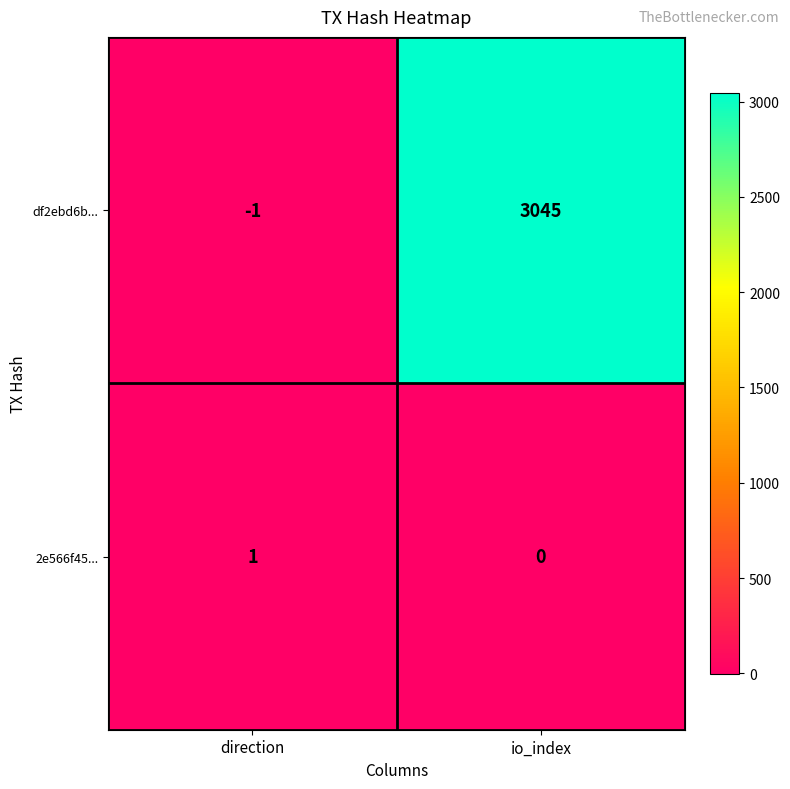

What is the sum of all df2ebd6b... values?

3044